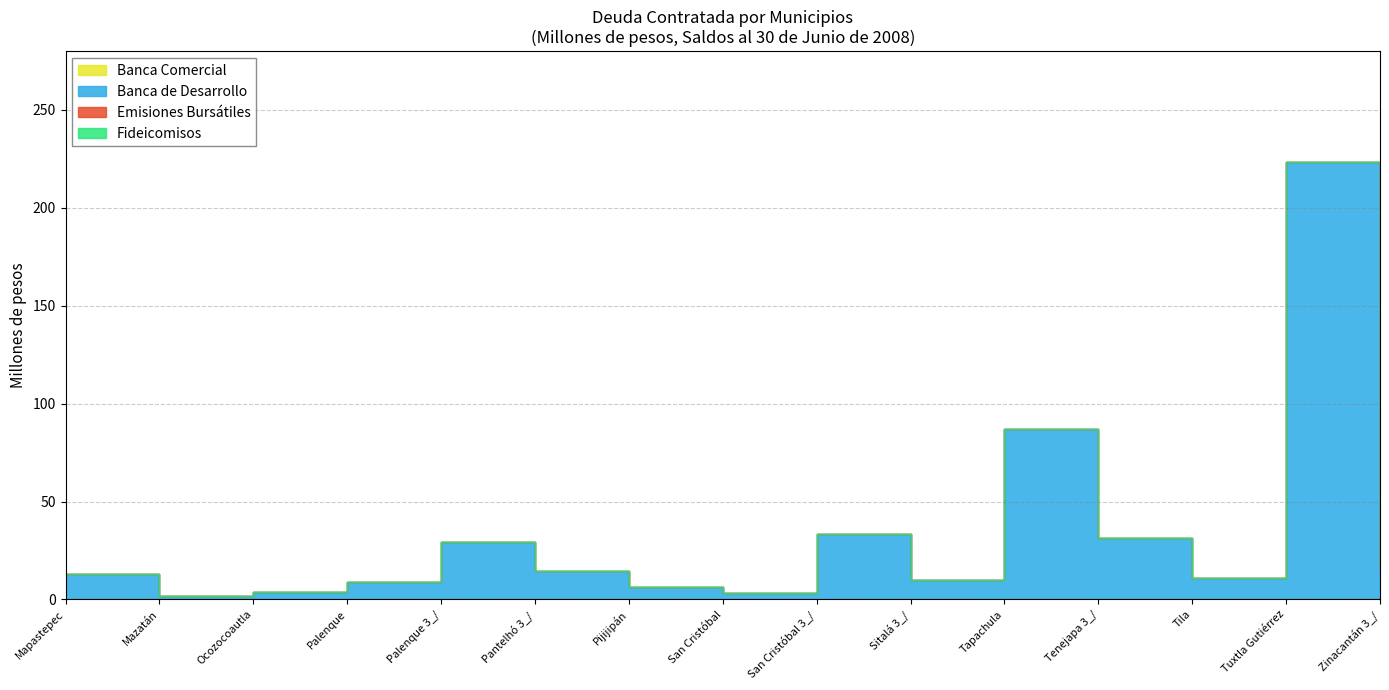

How many lines are shown in the chart?

4